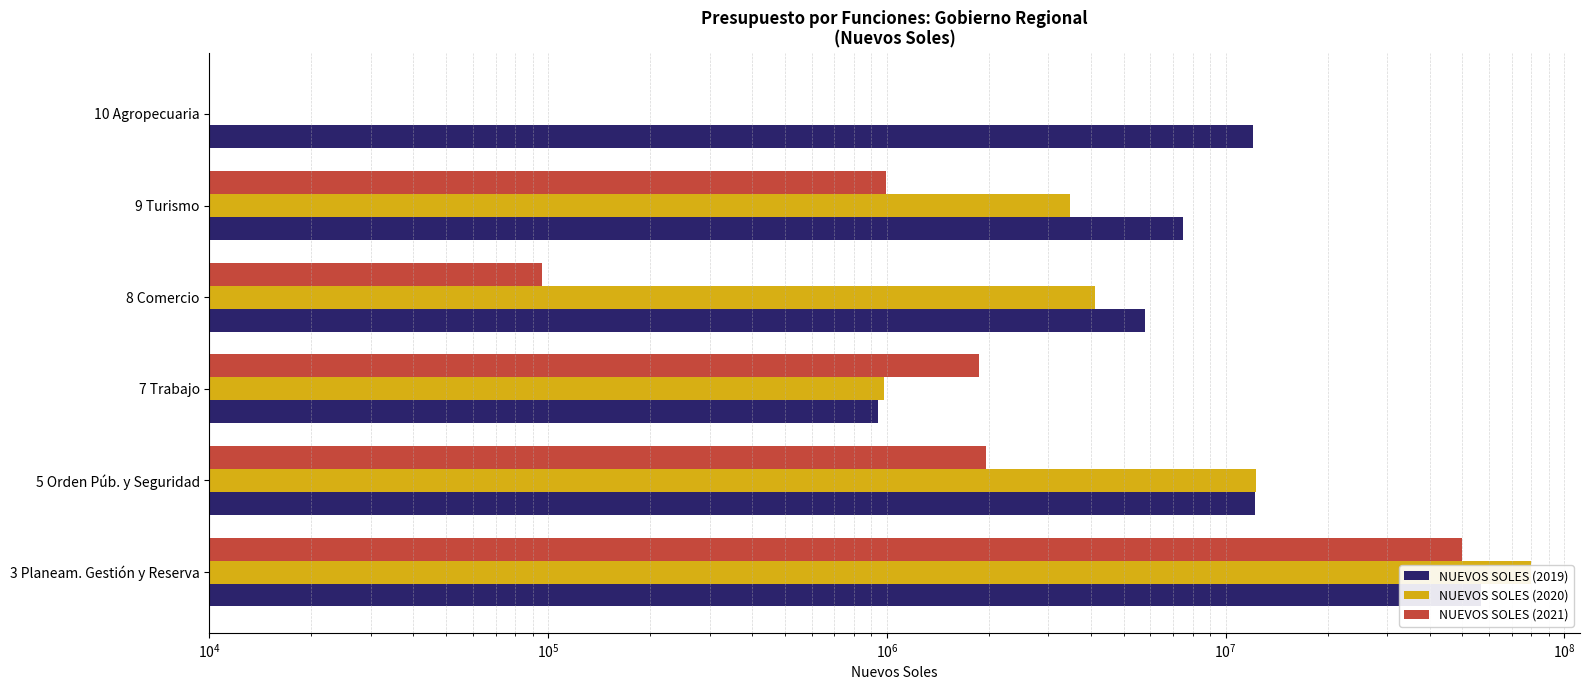

Reading left to right, transcribe all the data shown in this chart.

NUEVOS SOLES (2019): 56793626	12225812	940564	5800408	7471517	12012152
NUEVOS SOLES (2020): 79522881	12302838	981093	4109733	3466008	0
NUEVOS SOLES (2021): 49953805	1959565	1871280	96018	996521	0